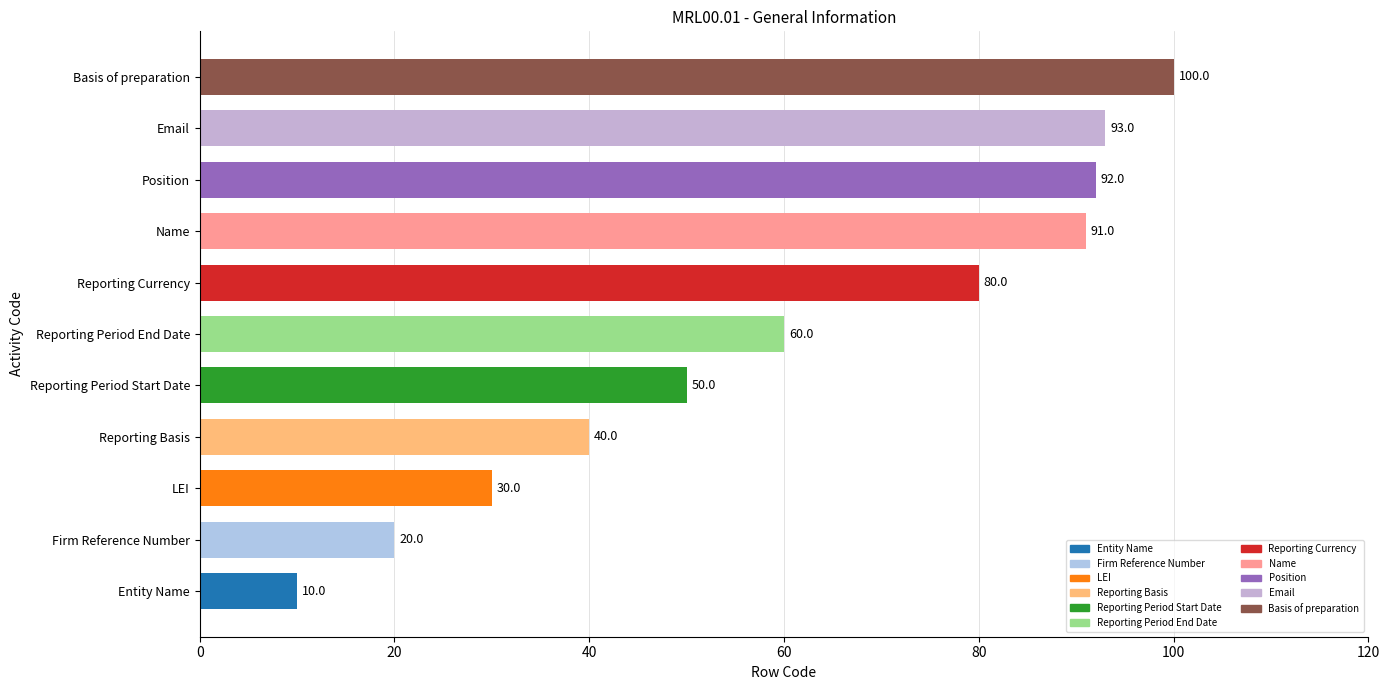

Reading bottom to top, what are all the values shown in this chart?

10	20	30	40	50	60	80	91	92	93	100